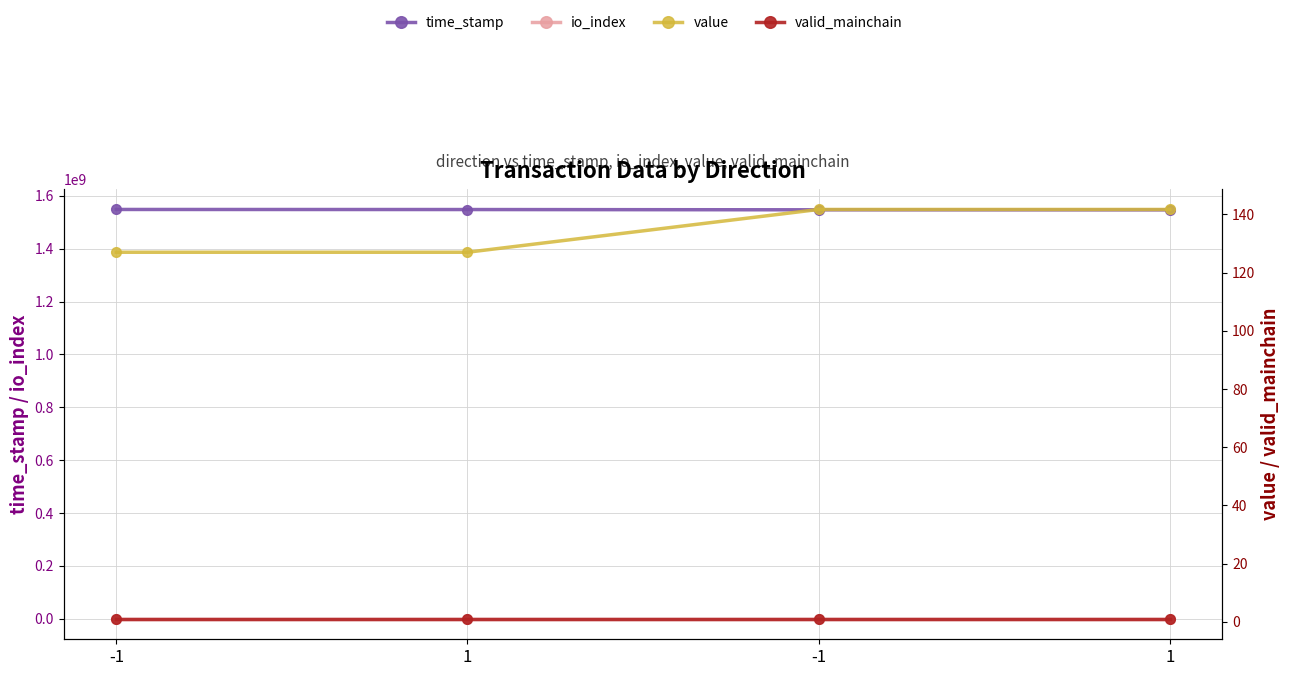

Reading left to right, list all the values displayed in this chart.

time_stamp: 1548510195.0	1548245959.0	1547203665.0	1547003039.0
io_index: 106.0	3.0	118.0	3.0
value: 127.0	127.0	141.7	141.7
valid_mainchain: 1.0	1.0	1.0	1.0